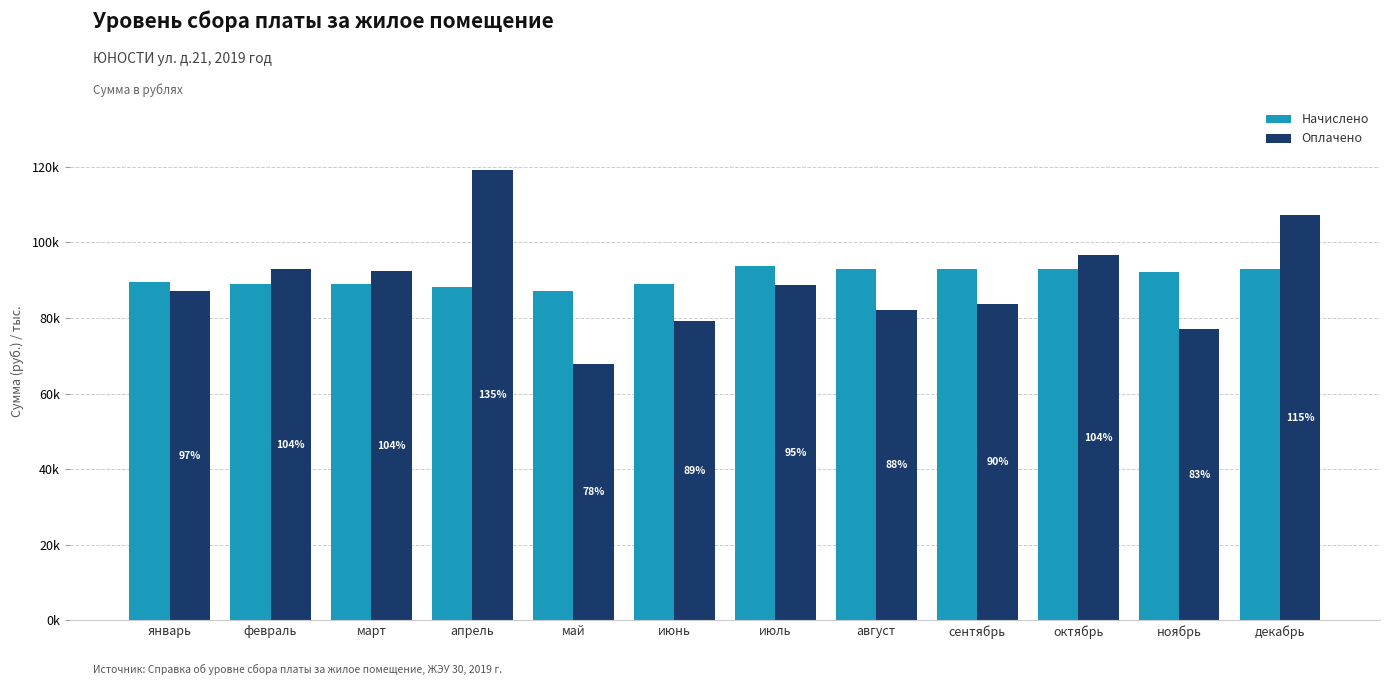

At which label is Оплачено closest to 93531?

февраль